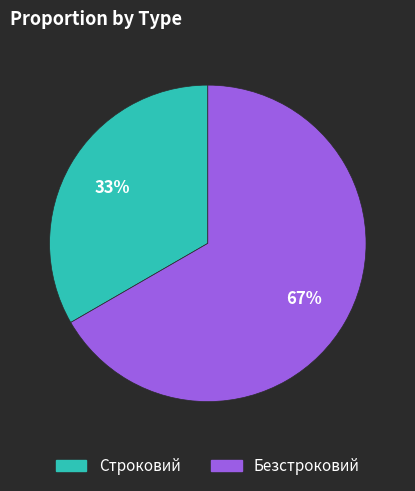

Which category accounts for the majority?

Безстроковий